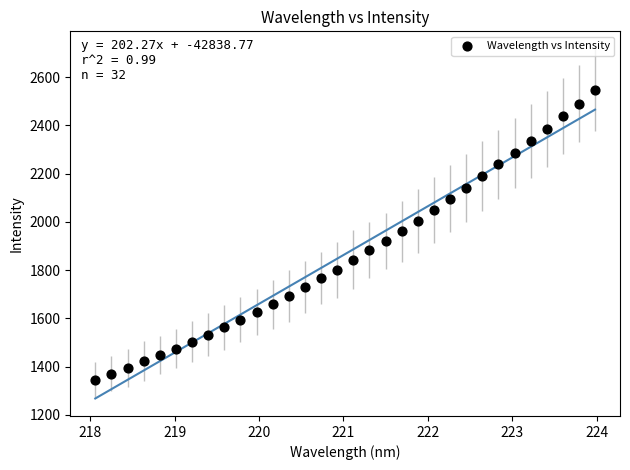

What is the range of X values (max minus min)?

5.9